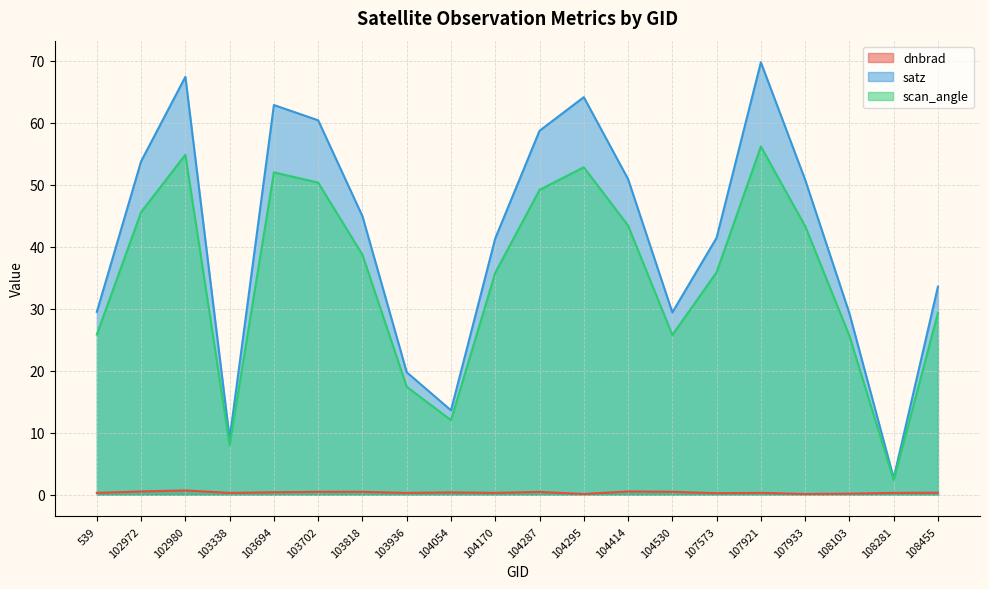

At which label does scan_angle first exceed 38?

102972